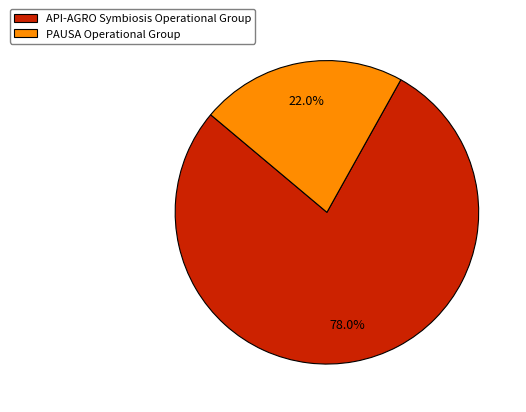

What is the largest slice in the pie chart?

API-AGRO Symbiosis Operational Group